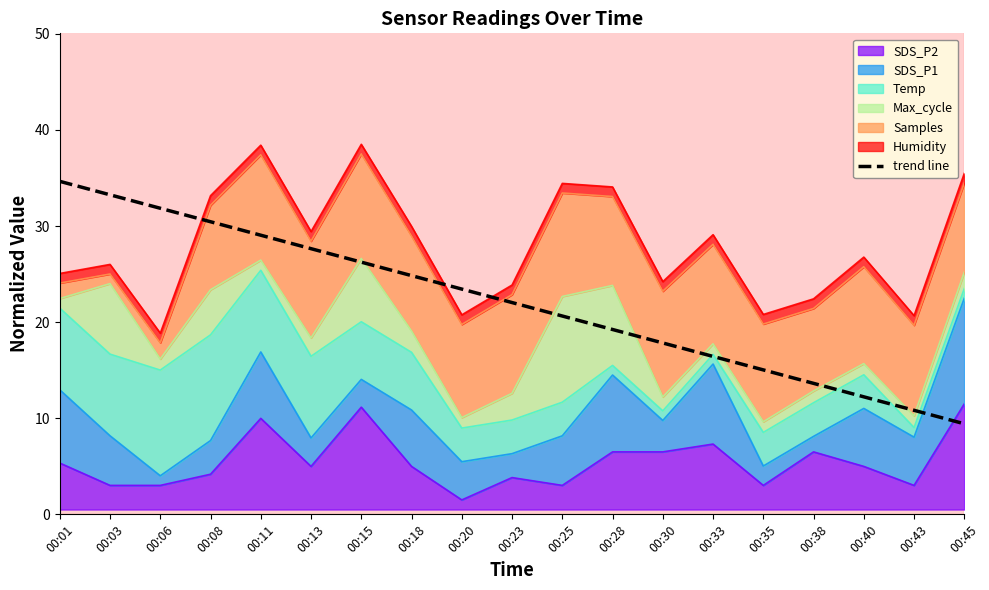

True or false: the data has more than 2 interior local peaks.

False